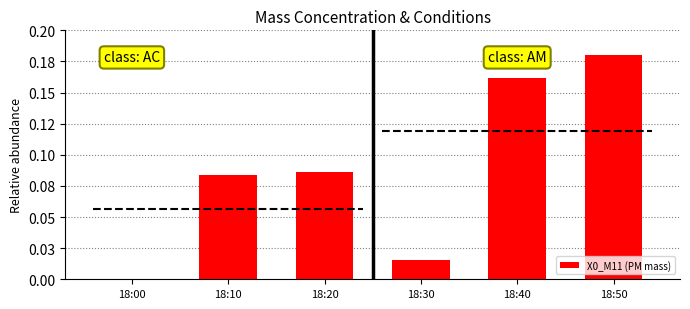

List the labels in order of value, smallest first.

18:00, 18:30, 18:10, 18:20, 18:40, 18:50